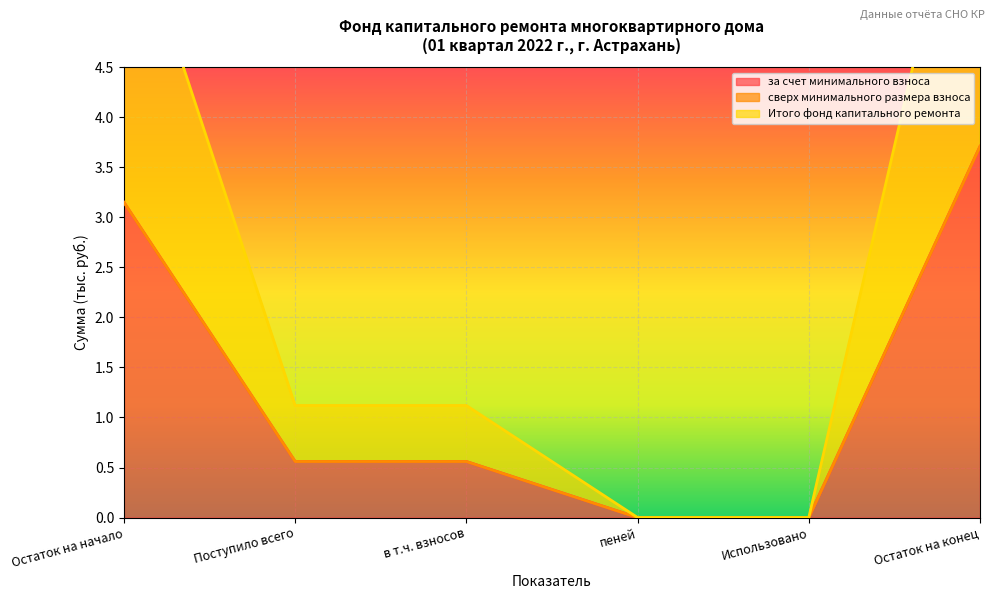

What is the difference between the maximum and second lowest values in the Итого фонд капитального ремонта series?

3.7